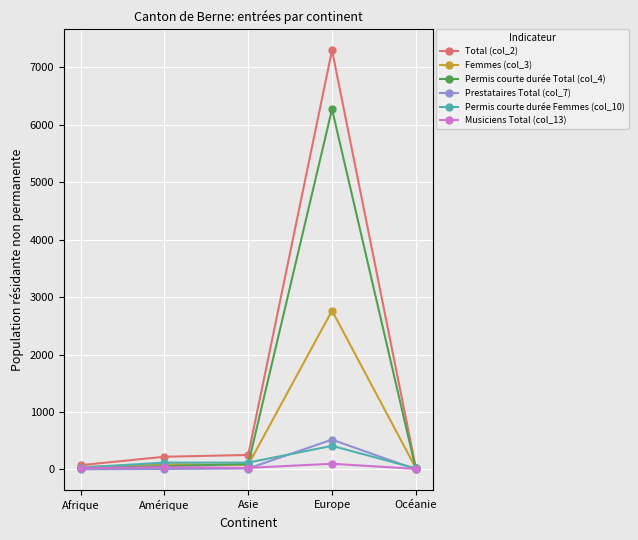

How many distinct data groups are displayed?

6